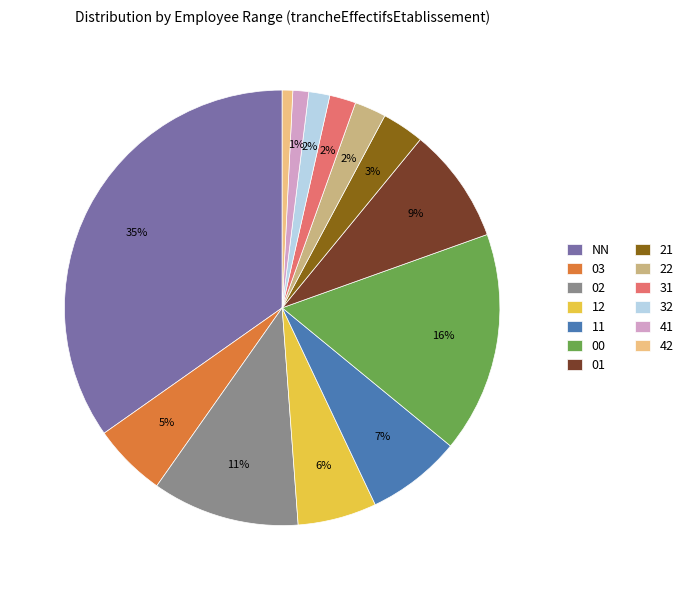

Does NN represent more than half of the total?

No